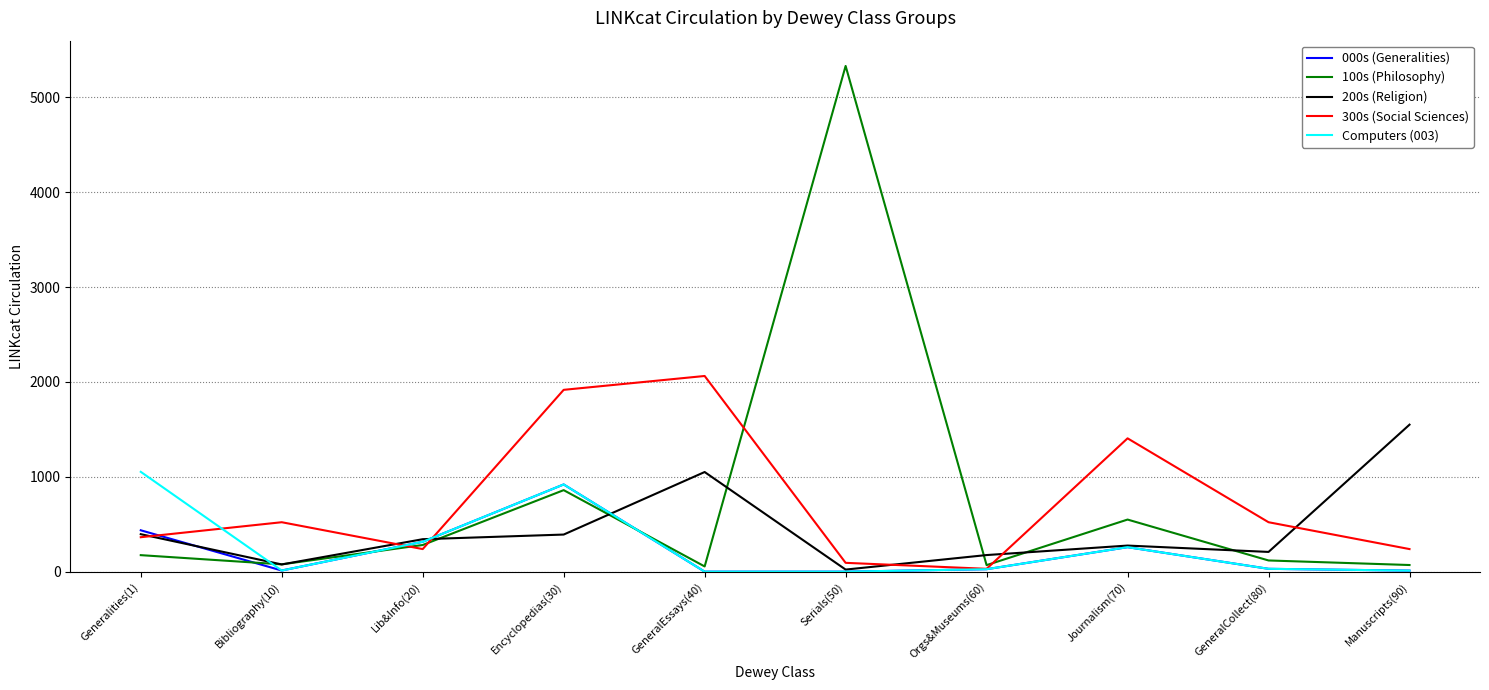

After their last crossing, which series has the higher values: Computers (003) or 200s (Religion)?

200s (Religion)